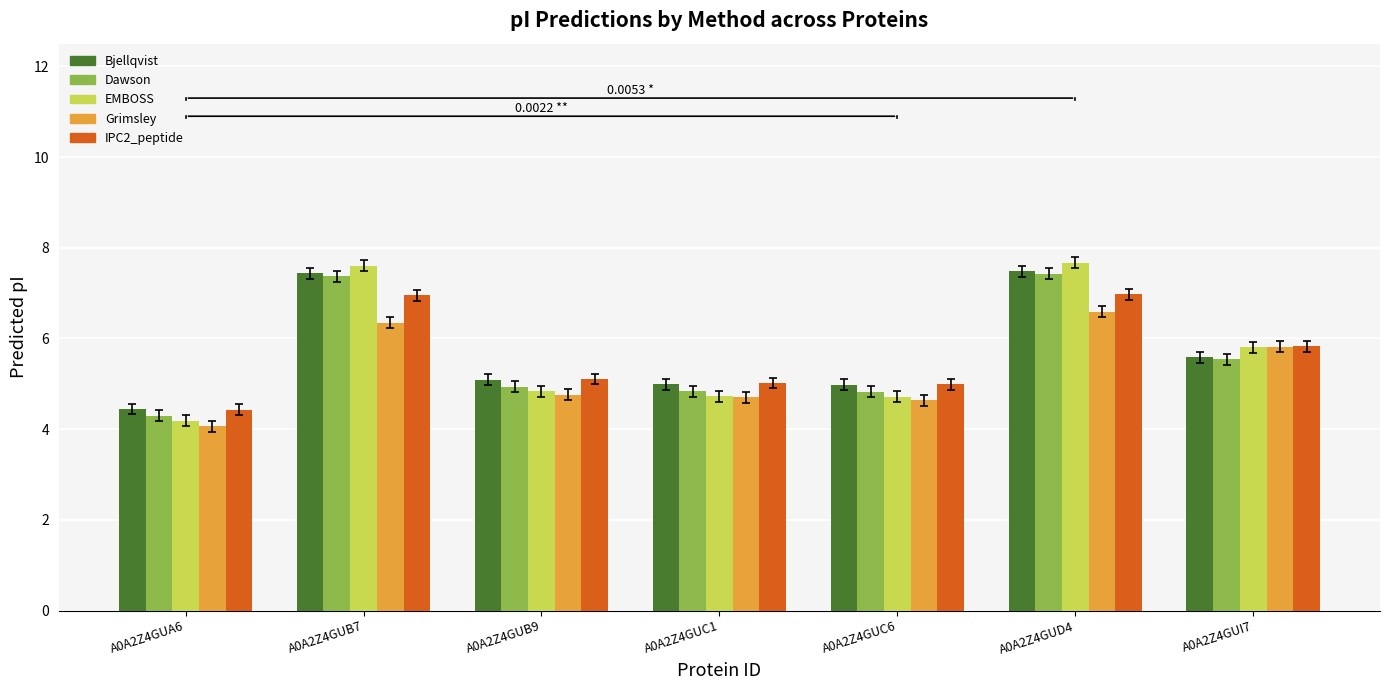

Which series has the largest range (max minus min)?

EMBOSS